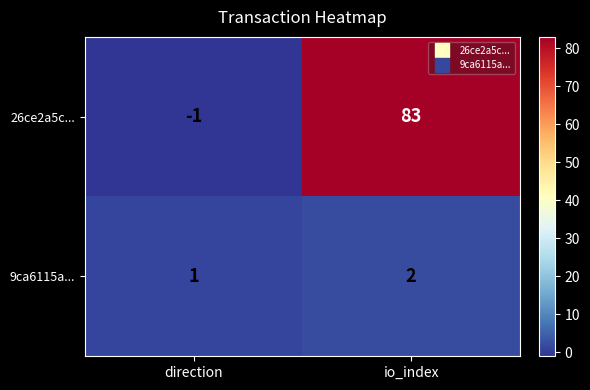

Rank the series at io_index from highest to lowest value.

26ce2a5c..., 9ca6115a...